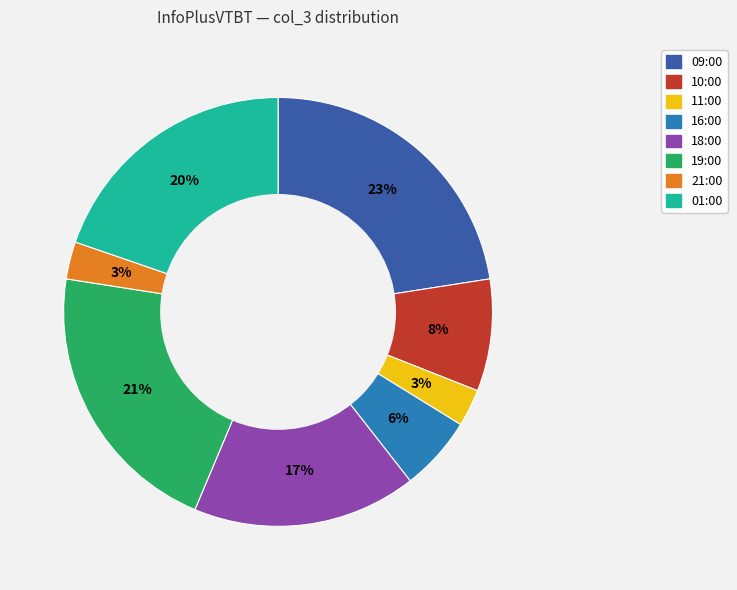

Which has a higher value, 09:00 or 01:00?

09:00